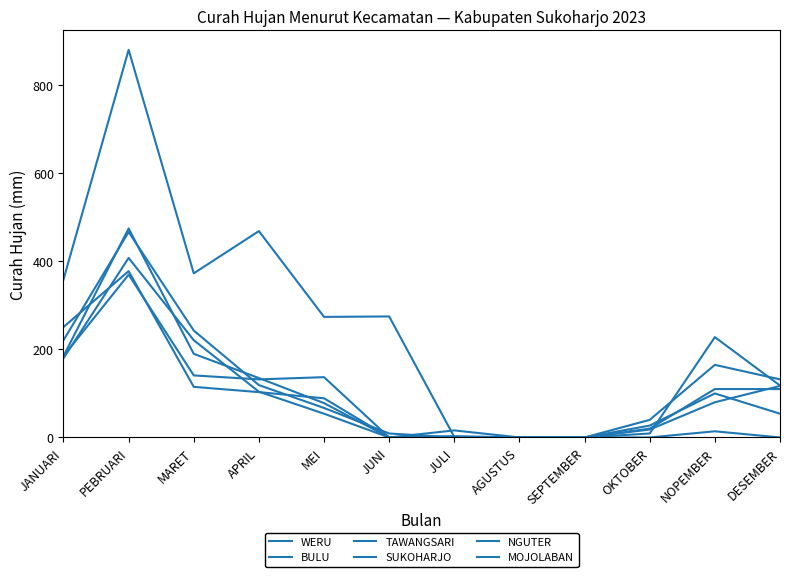

How many intersections are there between NGUTER and TAWANGSARI?

2